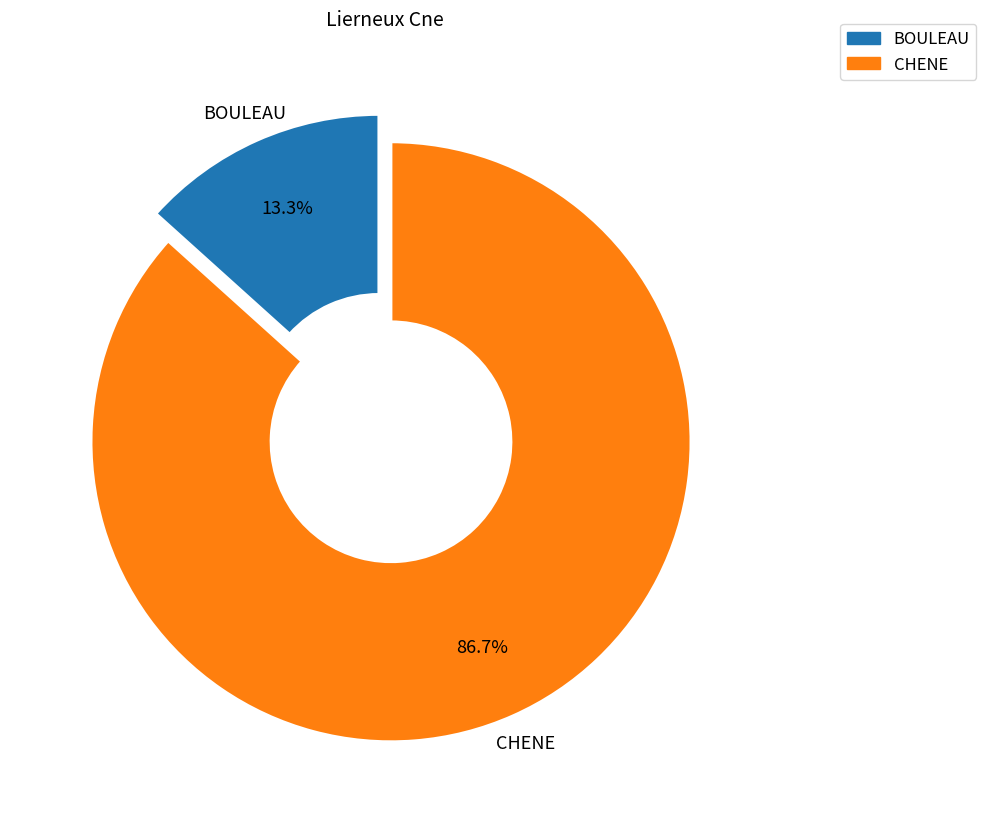

Does any single category account for the majority?

Yes